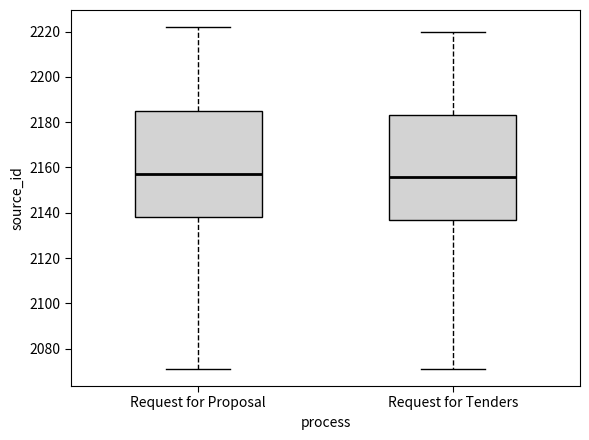

Reading left to right, transcribe this box plot: for each box, give where its median line is, the range the box spans, and where its two whiskers end, as read against the y-axis. The values are not printed on the chart, so give them approximately, as read against the axis.

Request for Proposal: median 2158, box 2138 to 2186, whiskers 2072 to 2222
Request for Tenders: median 2156, box 2138 to 2184, whiskers 2072 to 2220